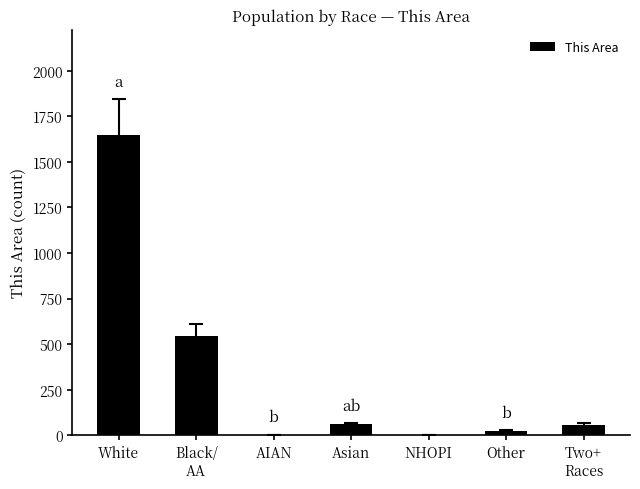

True or false: the data shows 25 at Other.

True